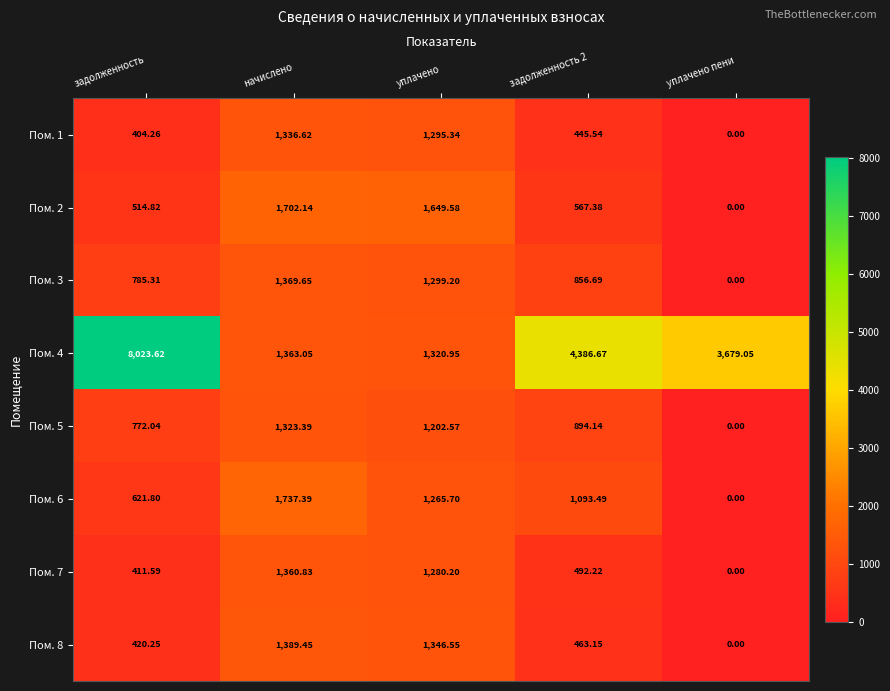

Between уплачено and задолженность 2, which series saw the biggest shift?

Пом. 4